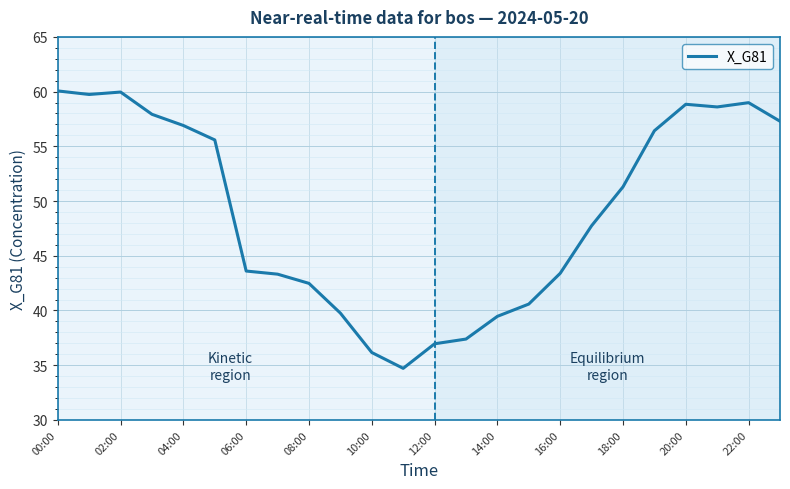

What is the smallest value displayed?

34.7